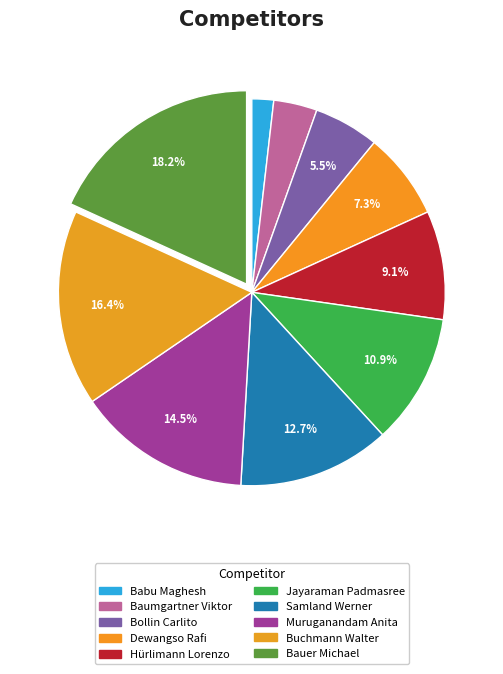

What is the ratio of the value at Jayaraman Padmasree to the value at Samland Werner?

0.9